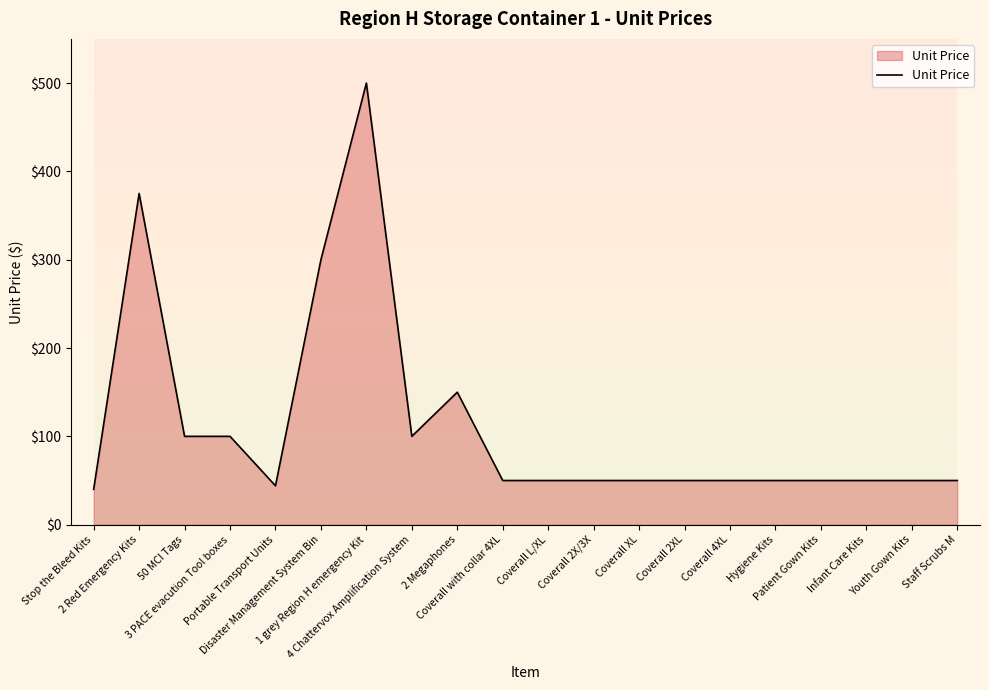

What is the minimum value shown in the chart?

40